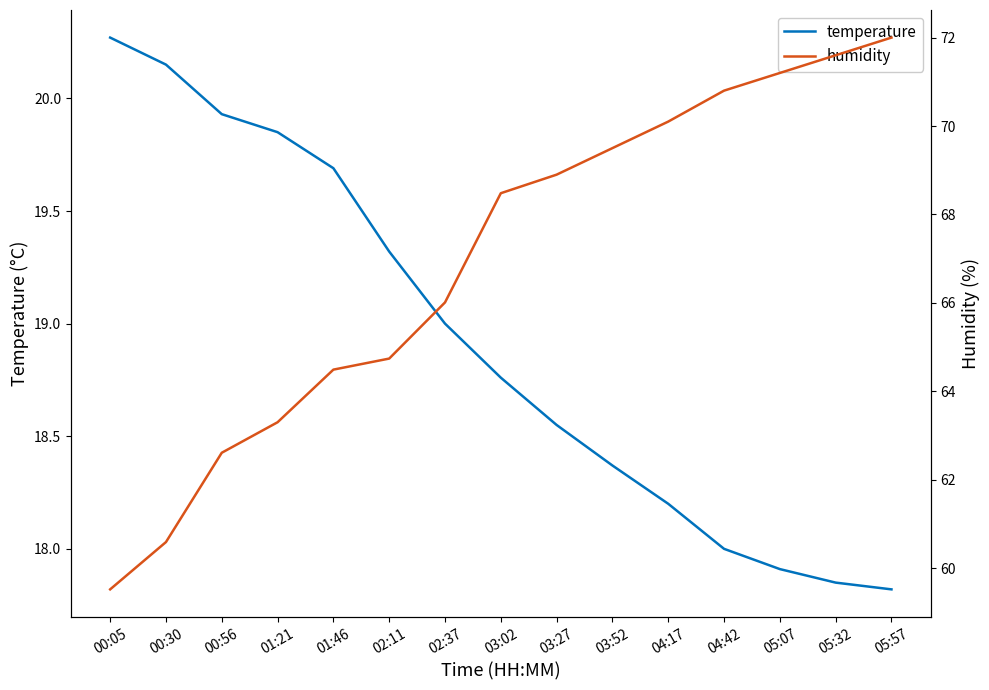

What is the average value of the temperature series?

18.9